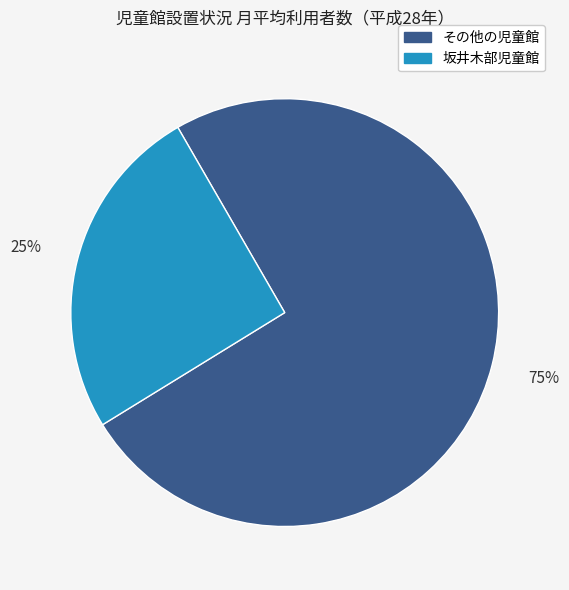

To the nearest percent, what is the average slice percentage?

50%